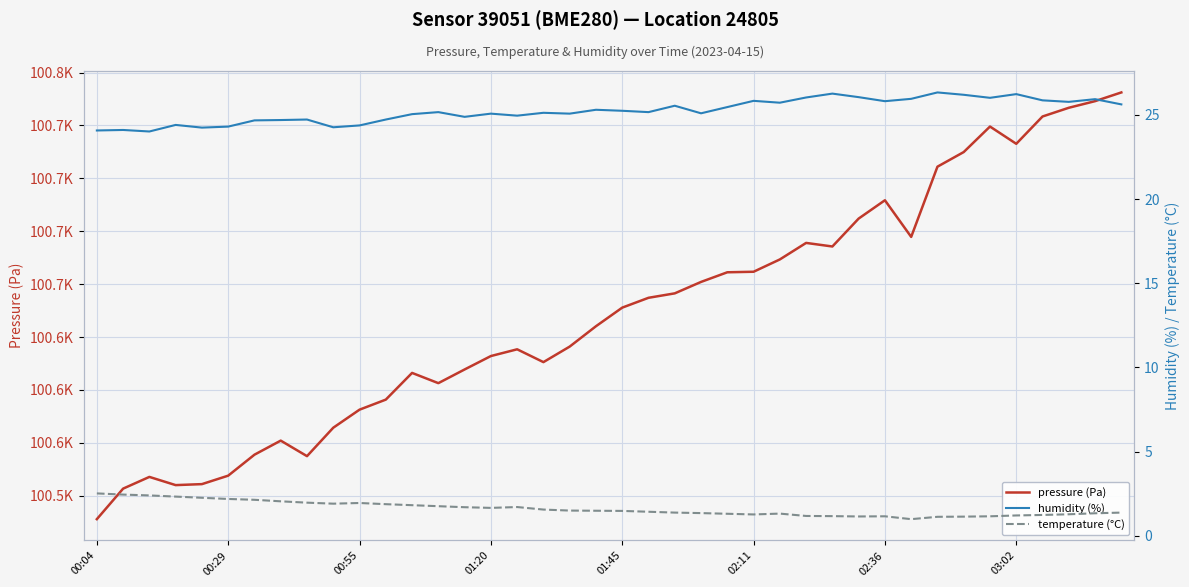

What is the highest value of the temperature (°C) series?

2.5